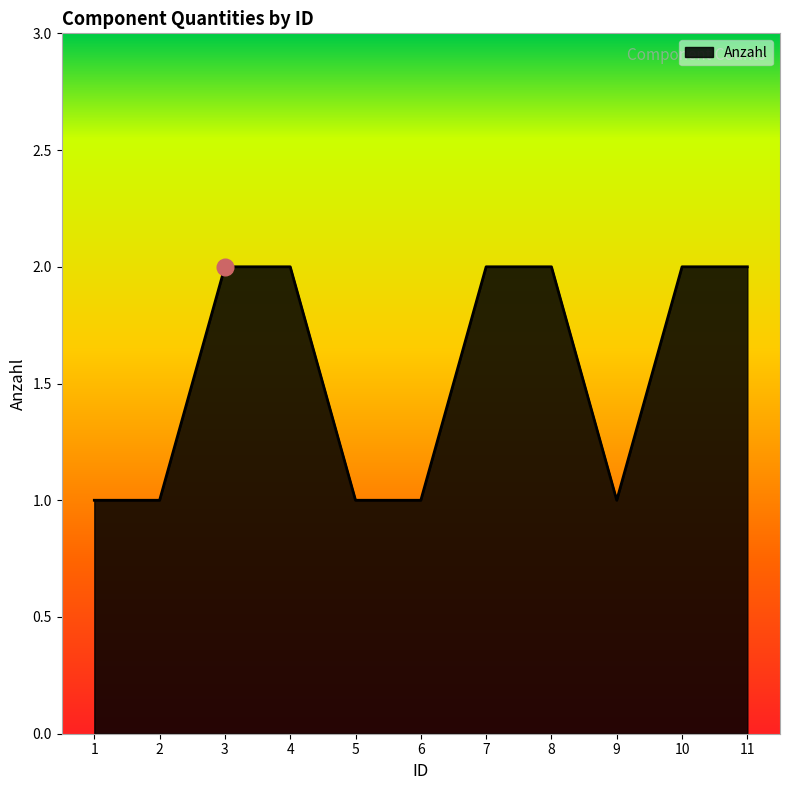

Reading left to right, transcribe all the data shown in this chart.

1	1	2	2	1	1	2	2	1	2	2